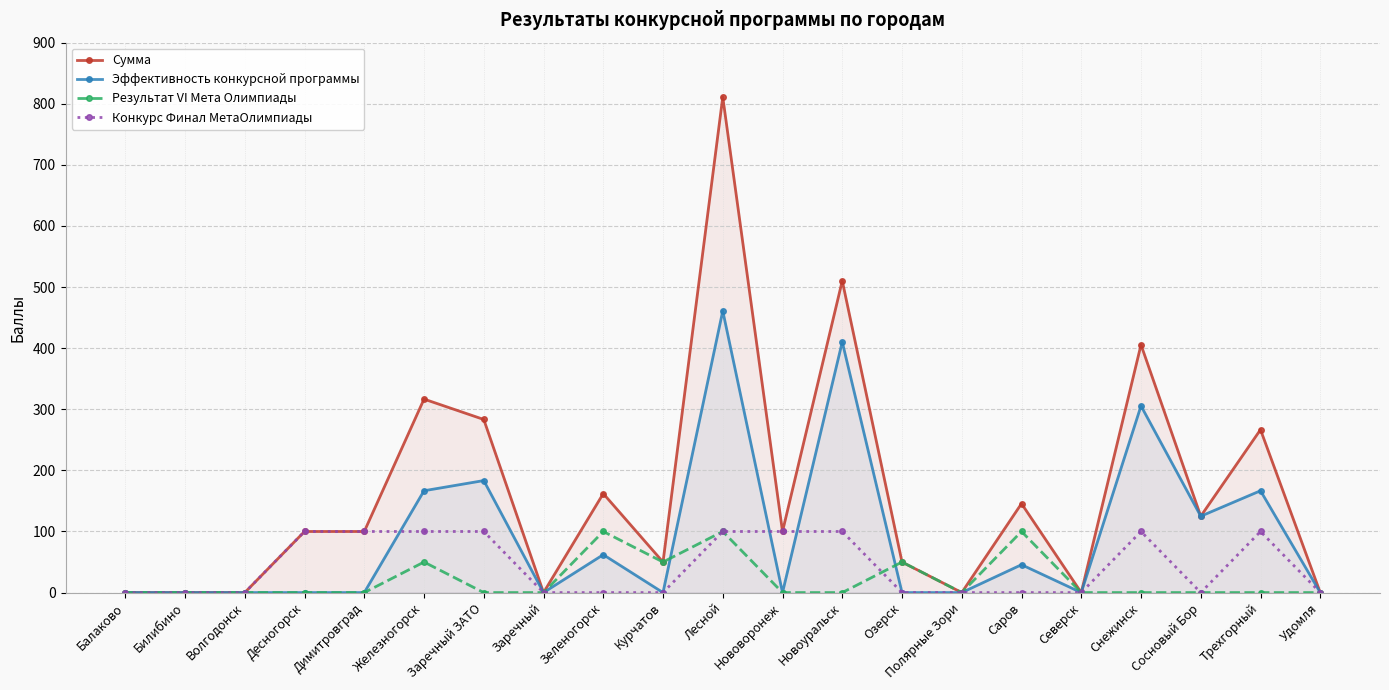

Rank the series by their average value, from lowest to highest.

Результат VI Мета Олимпиады, Конкурс Финал МетаОлимпиады, Эффективность конкурсной программы, Сумма